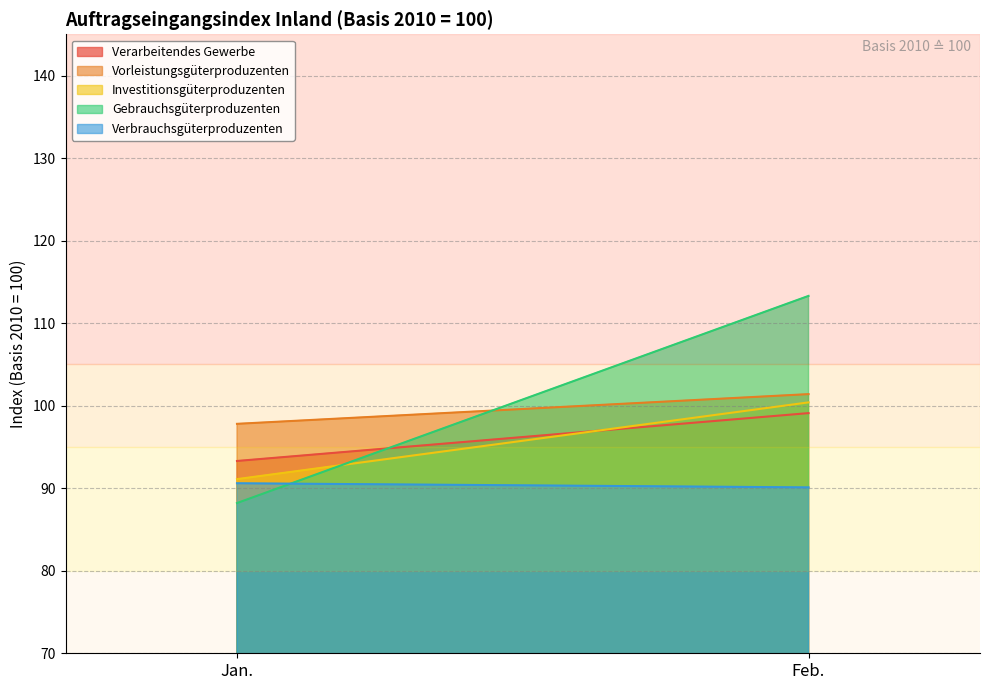

At how many categories does at least one series exceed 104?

1